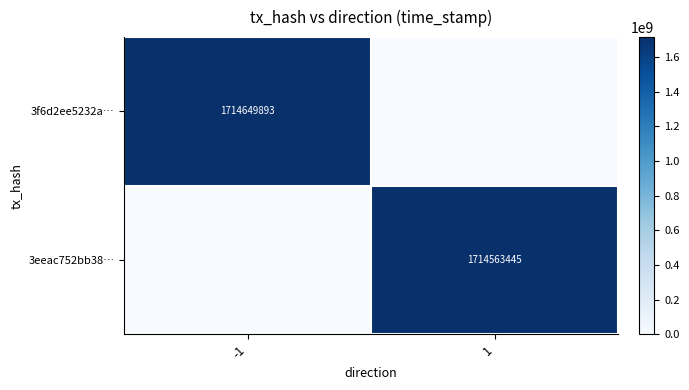

Is the value of 3f6d2ee5232a… at -1 greater than the value of 3eeac752bb38… at 1?

Yes